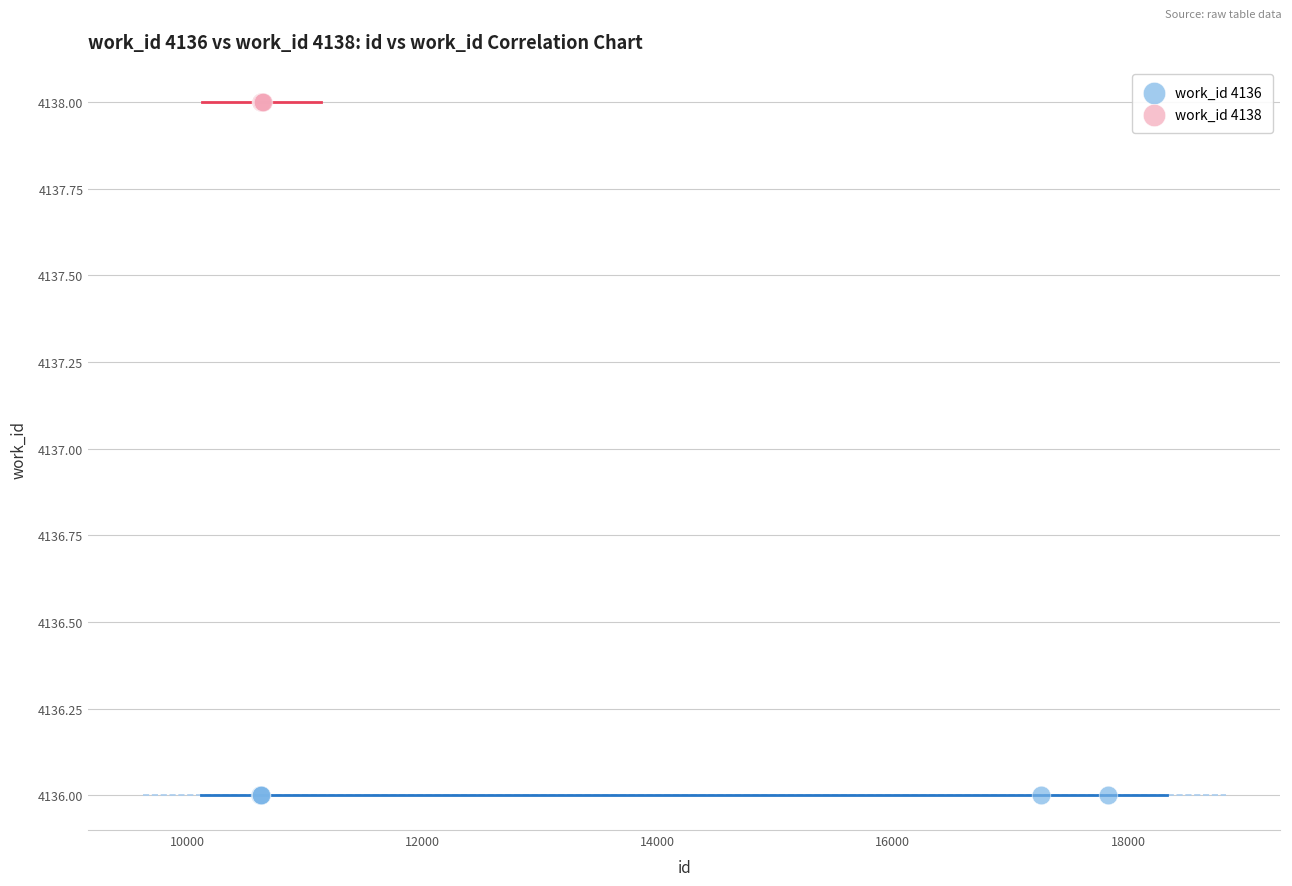

Which series contains the highest Y value?

work_id 4138